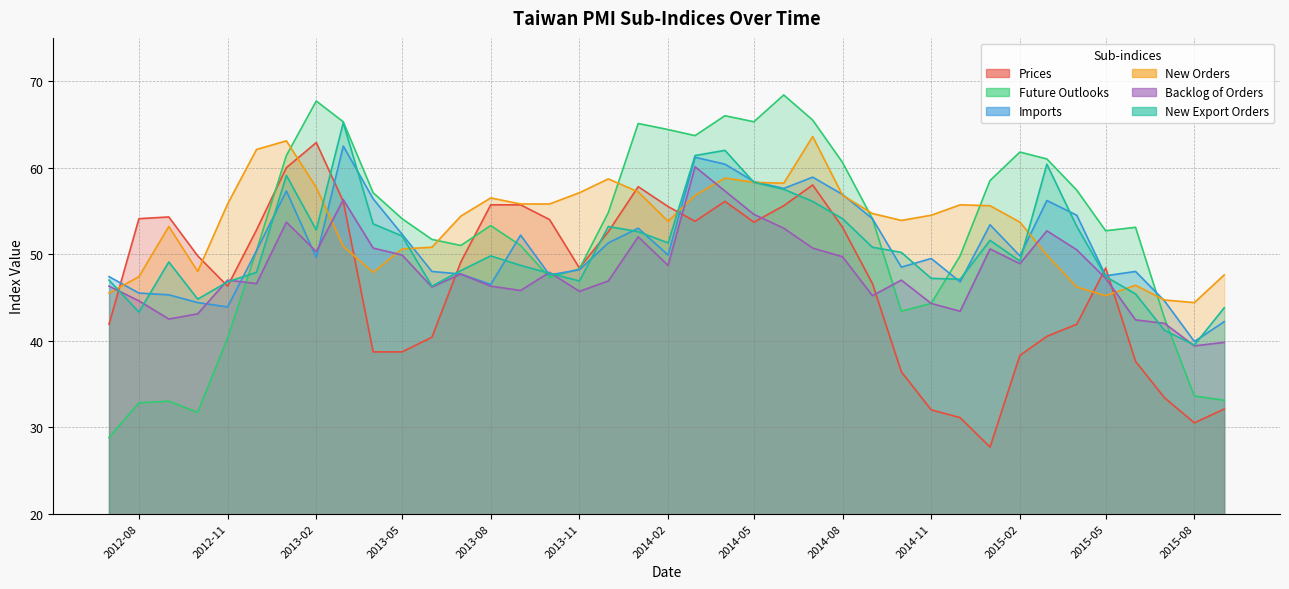

At which label is Future Outlooks closest to 48?

2013-11